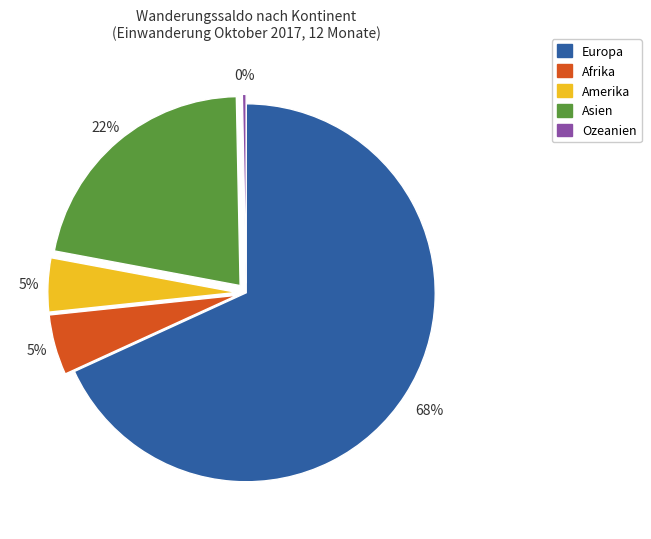

Which category has the smallest portion of the pie?

Ozeanien